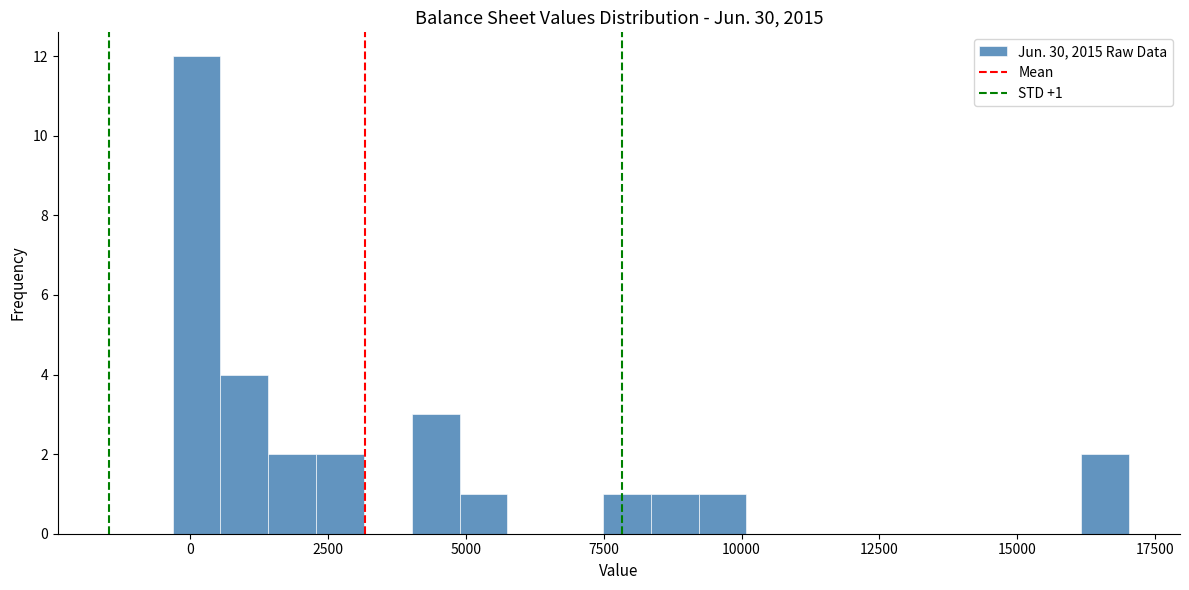

Read against the x-axis, roughly where is the centre of the tallest bar?

0